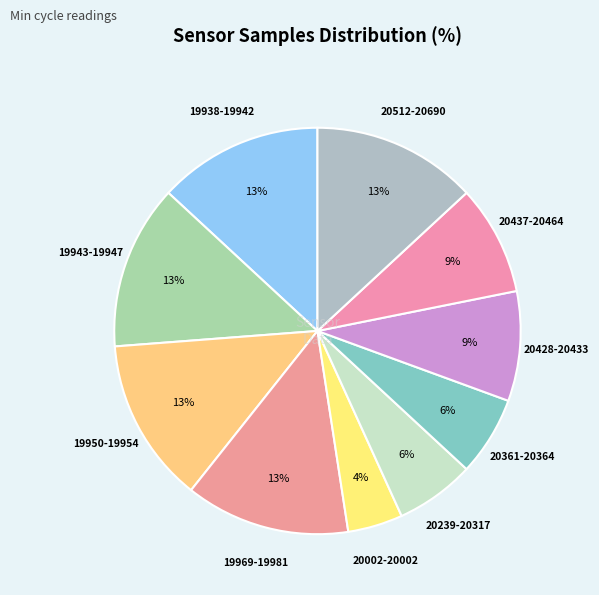

How many slices are in this pie chart?

10